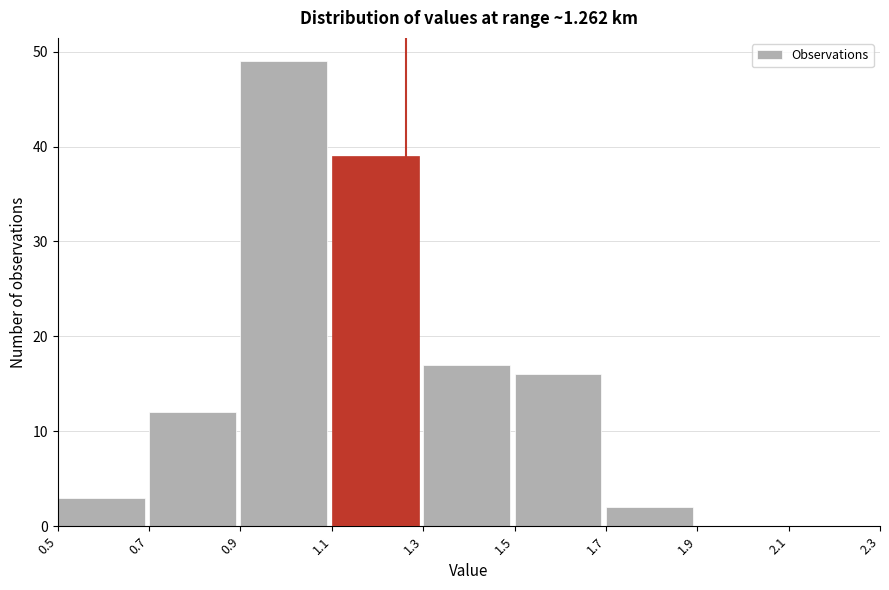

Which range on the x-axis has the tallest bar?

0.9 to 1.1